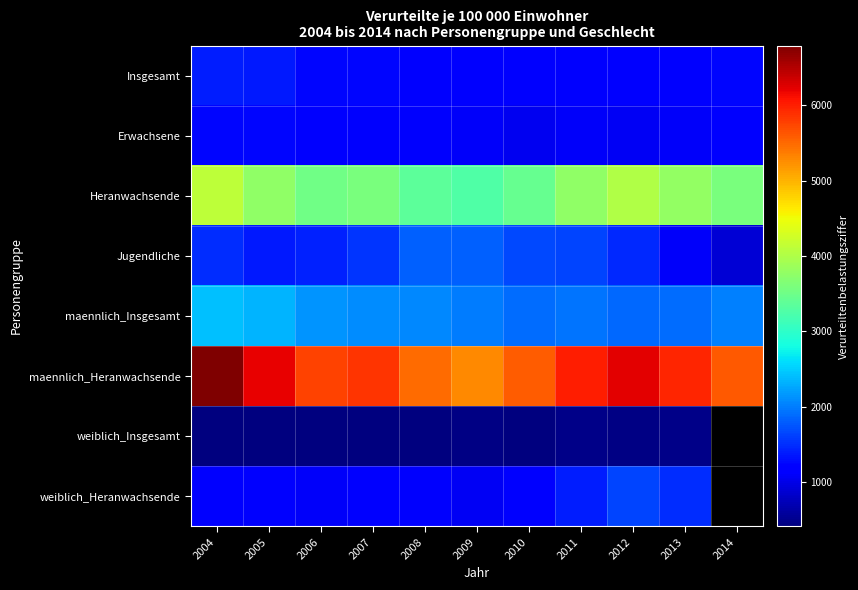

Between 2012 and 2008, which is larger?

2008